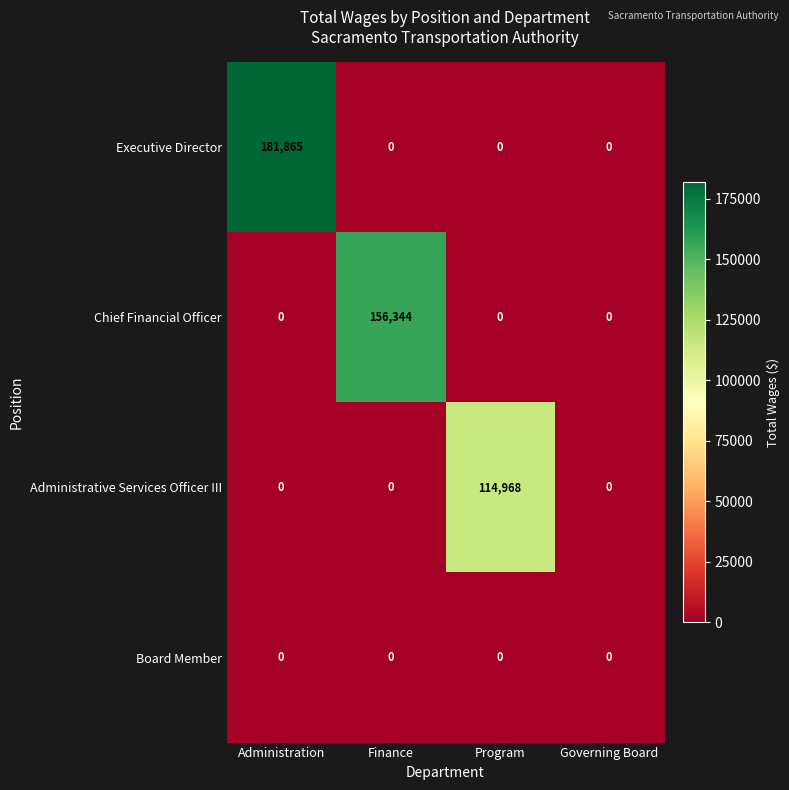

Is it true that Executive Director equals 66928 at Governing Board?

False